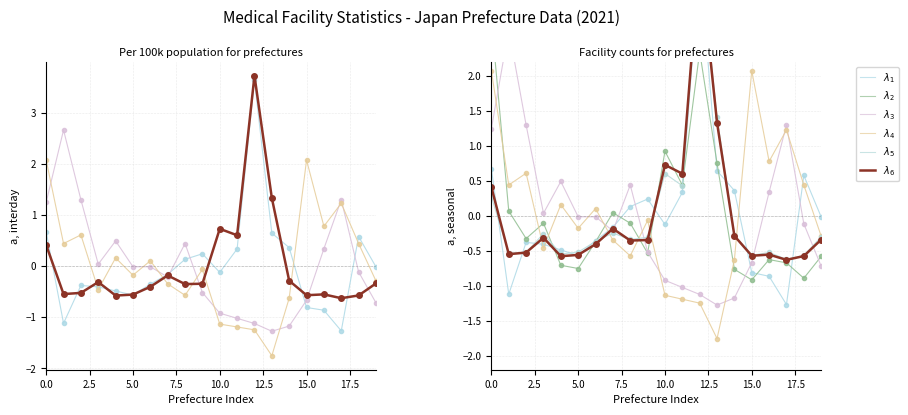

How many distinct data groups are displayed?

6